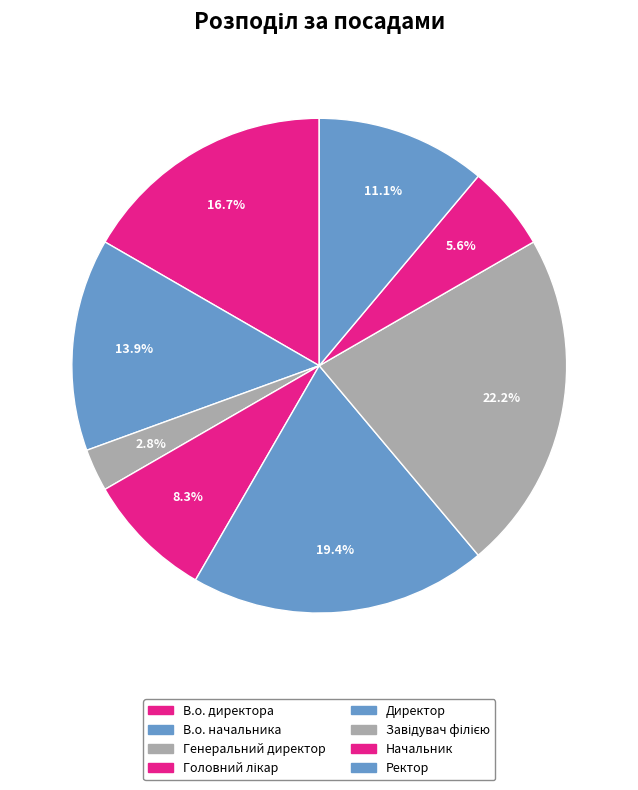

How many segments does this pie chart have?

8